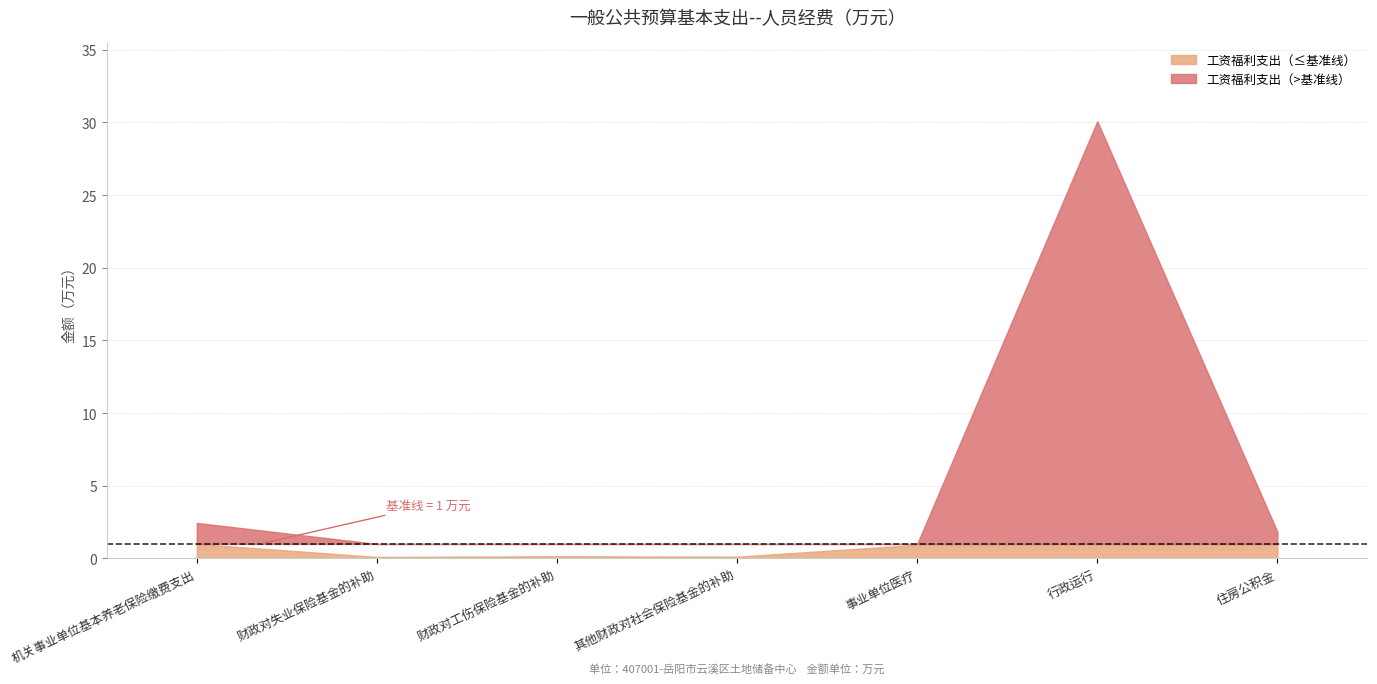

How many lines are shown in the chart?

1